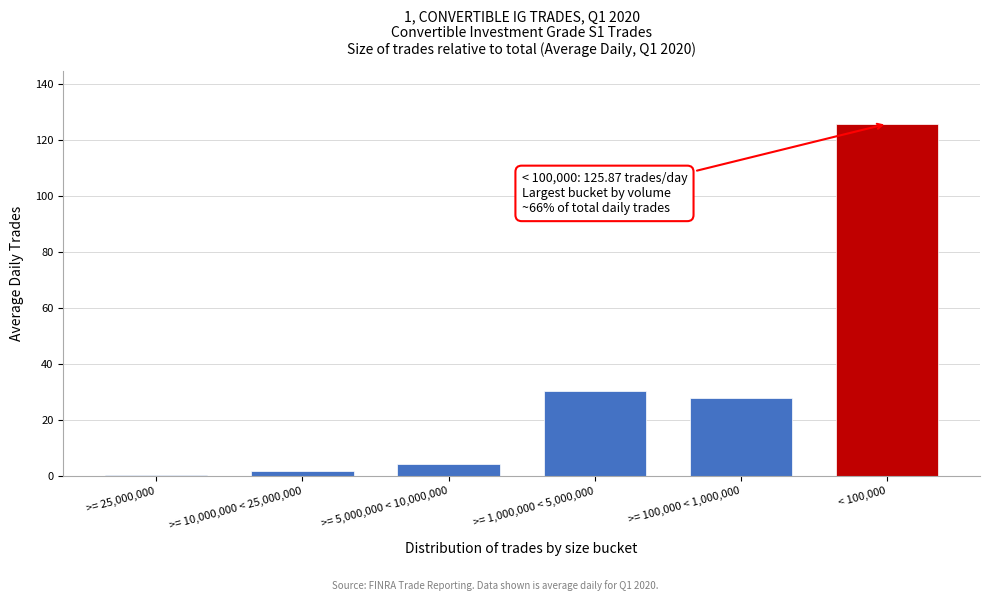

Reading left to right, transcribe all the data shown in this chart.

>= 25,000,000=0.4	>= 10,000,000 < 25,000,000=1.7	>= 5,000,000 < 10,000,000=4.4	>= 1,000,000 < 5,000,000=30.5	>= 100,000 < 1,000,000=28.1	< 100,000=125.9